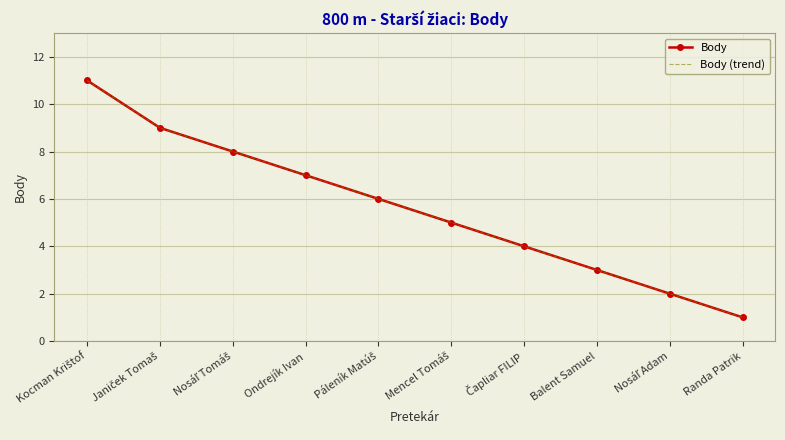

Reading left to right, extract all data points from this chart.

Body: 11	9	8	7	6	5	4	3	2	1
Body (trend): 11	9	8	7	6	5	4	3	2	1